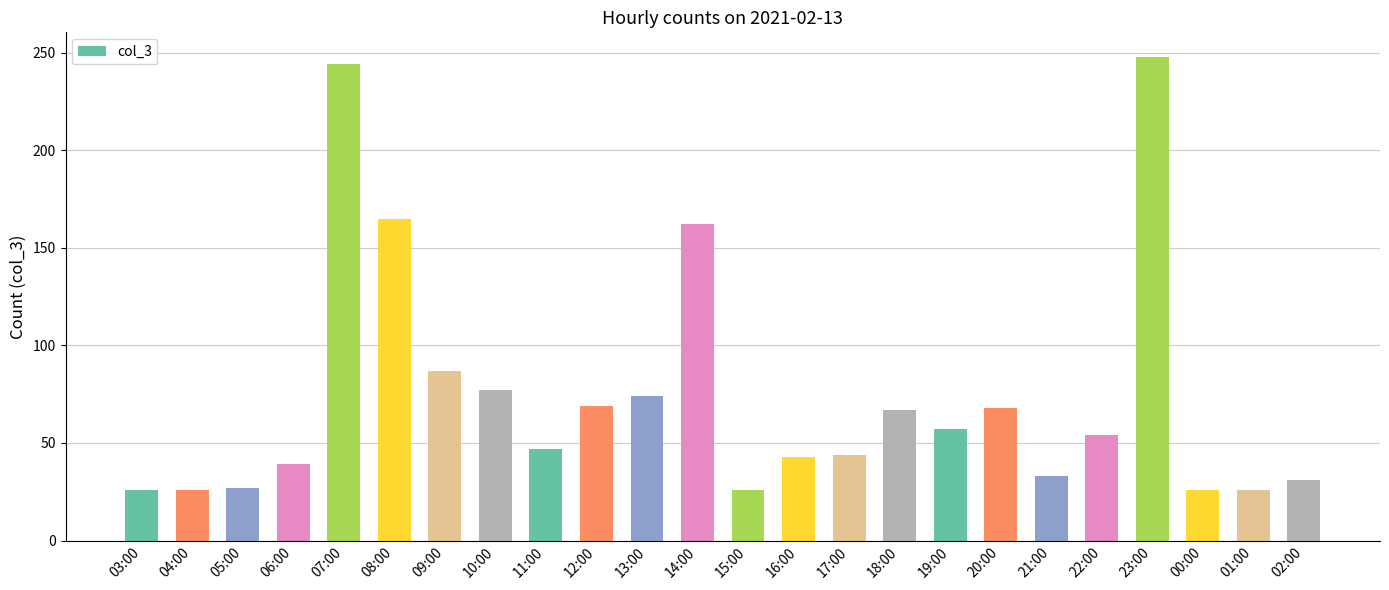

What position from the left is 03:00?

1